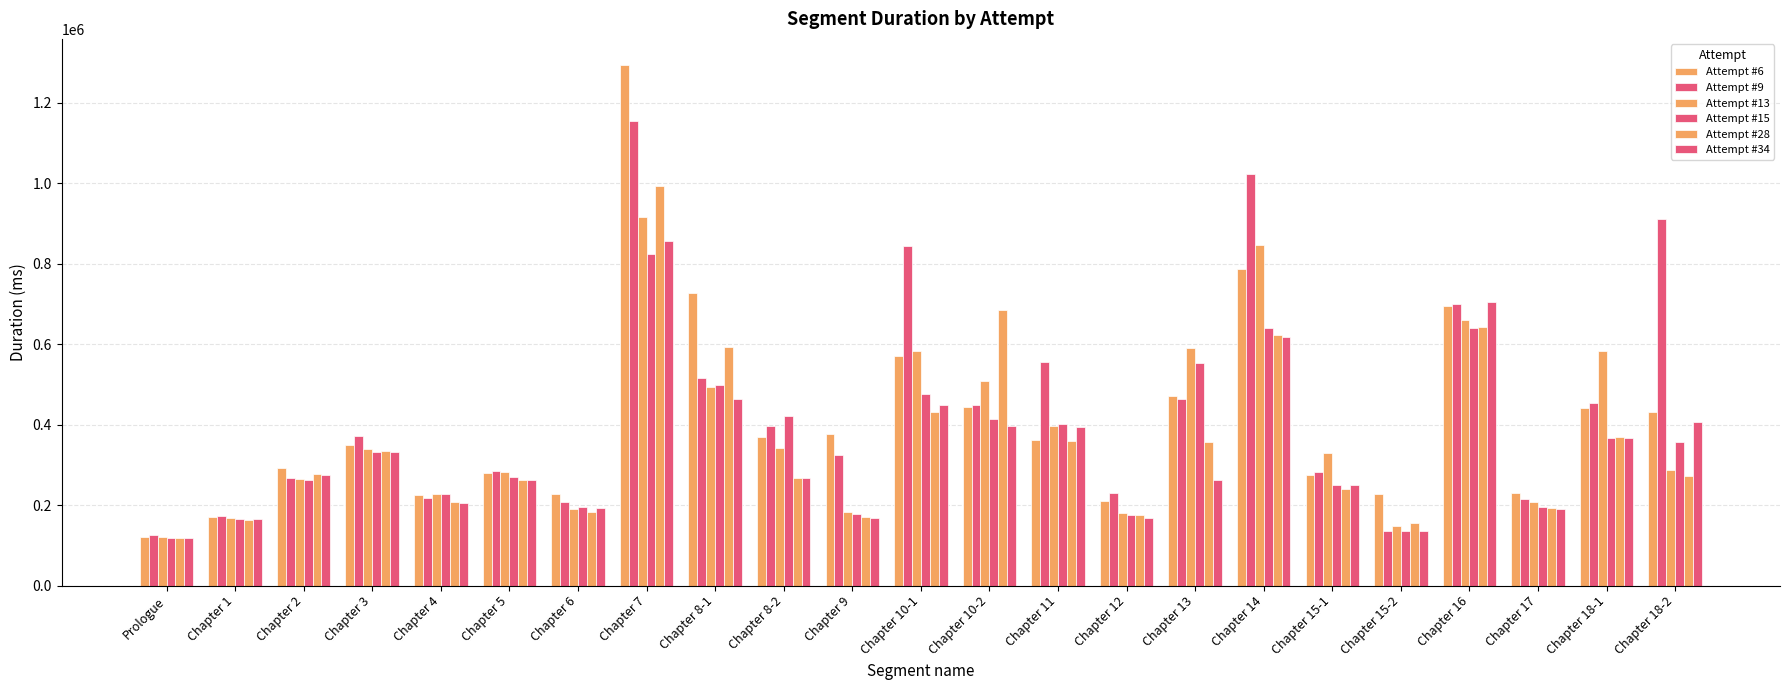

How many groups of bars are there?

23